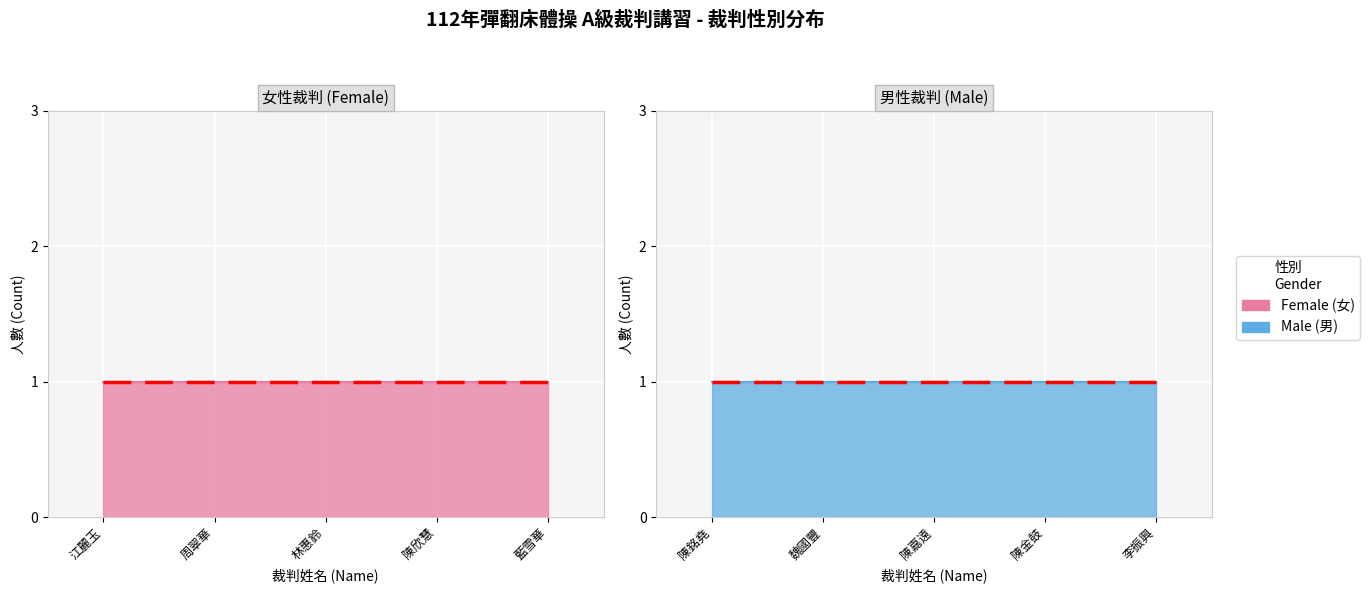

The value of Male at 李振興 is 1. True or false?

True